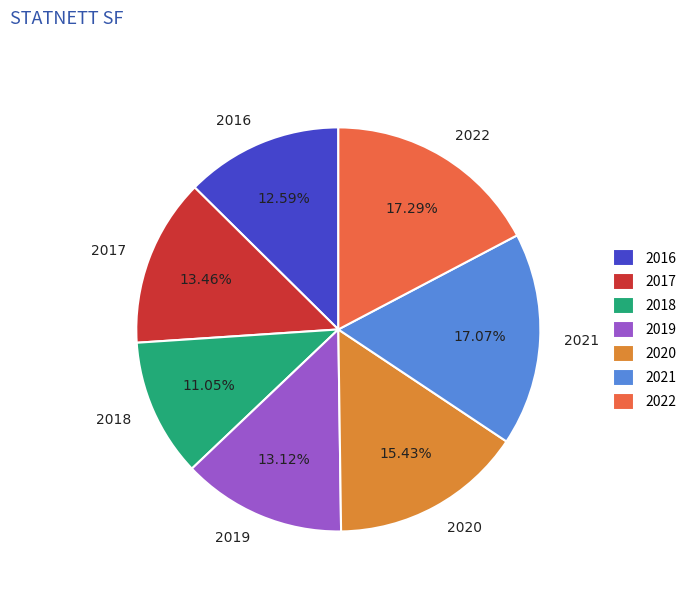

How many slices are in this pie chart?

7